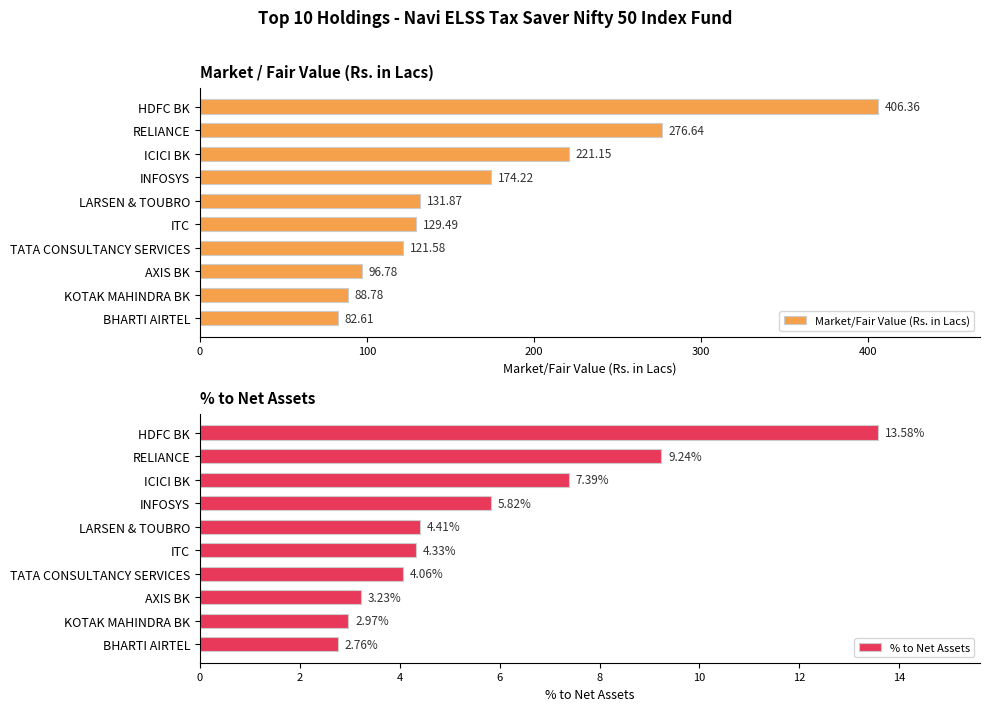

Which series has the largest range (max minus min)?

Market/Fair Value (Rs. in Lacs)